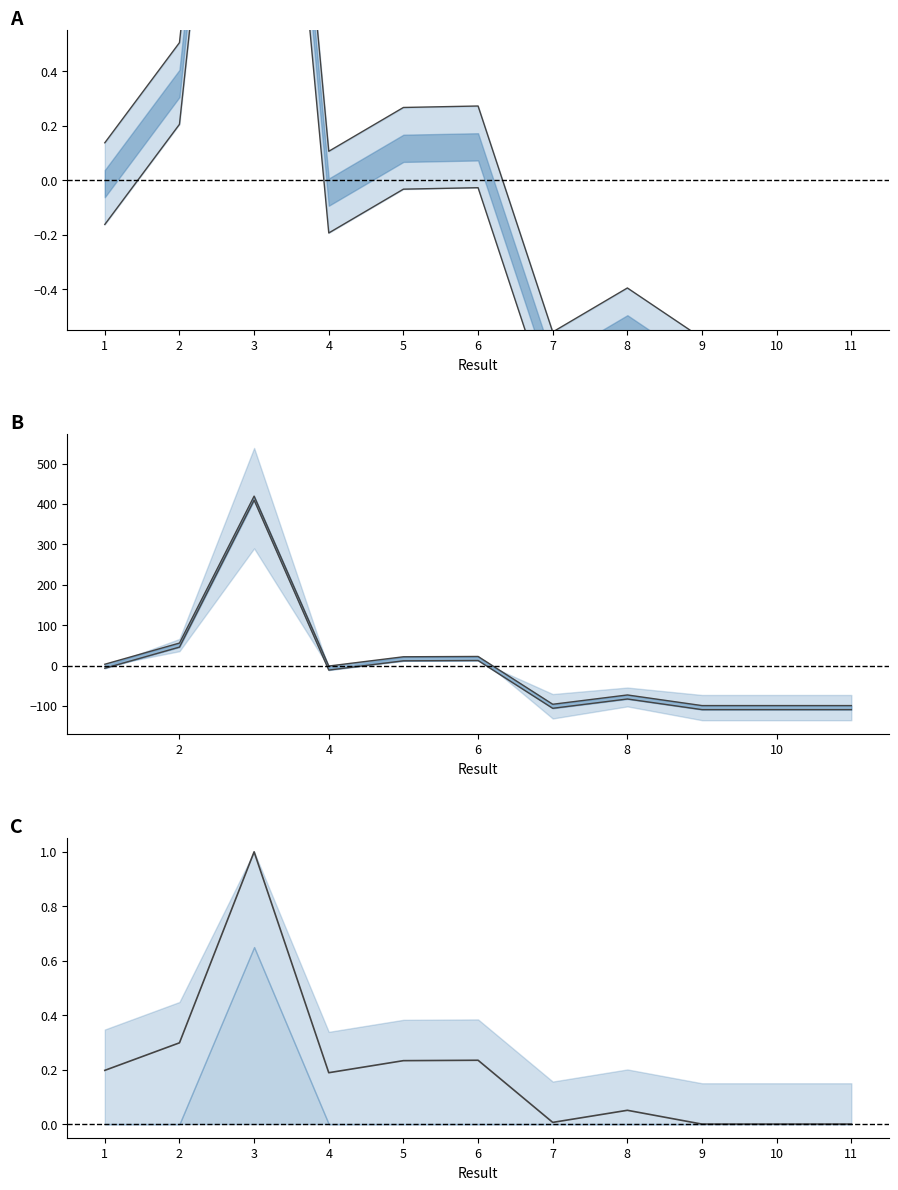

What value does the Upper bound series have at 3?

419.3